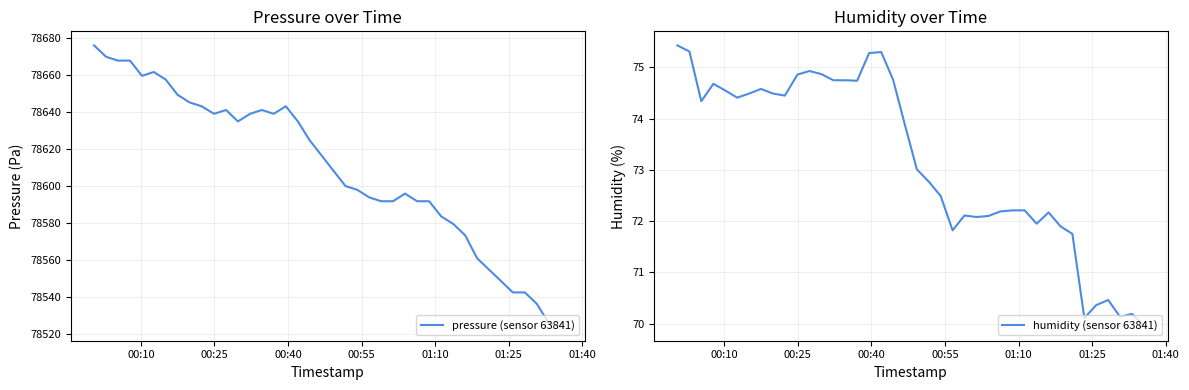

What is the sum of all humidity (sensor 63841) values?

2926.8